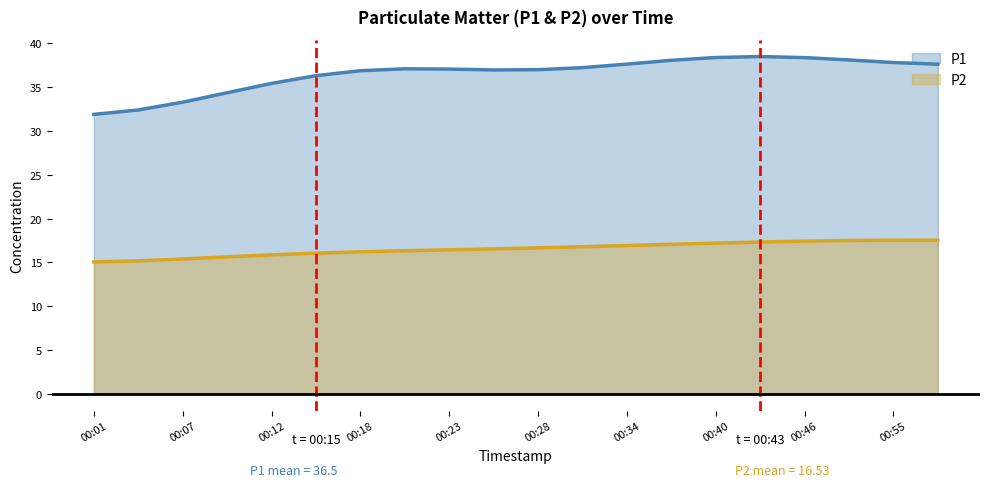

List the series in order of their peak value, lowest first.

P2, P1